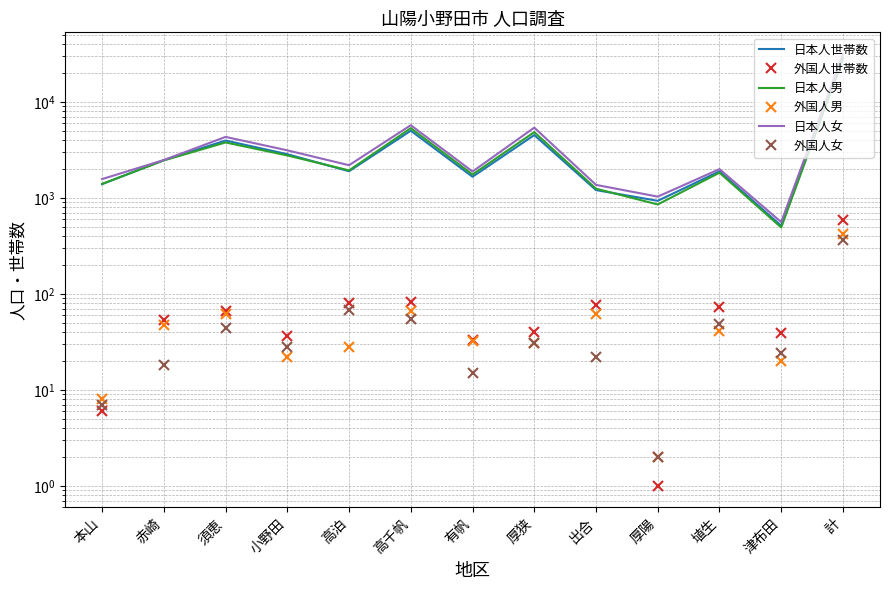

What are all the series names shown in the legend?

日本人世帯数, 外国人世帯数, 日本人男, 外国人男, 日本人女, 外国人女